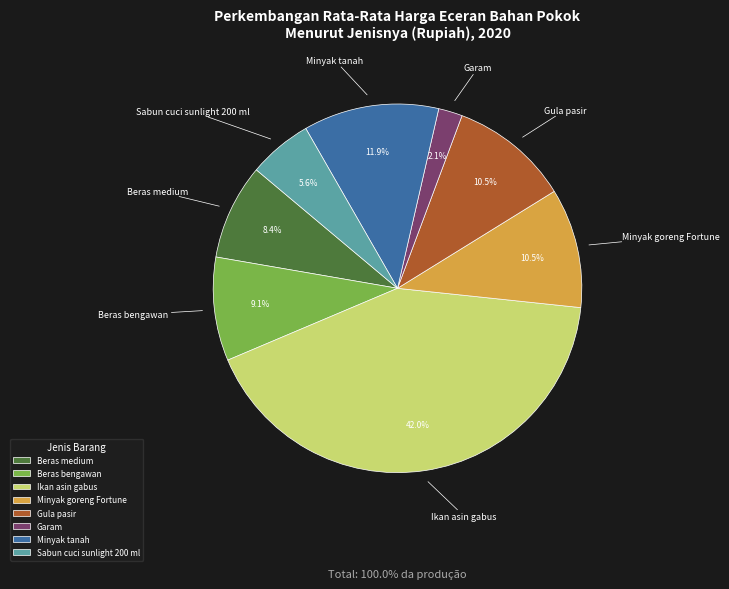

Combined, what portion of the pie is Gula pasir and Minyak tanah?

22.4%